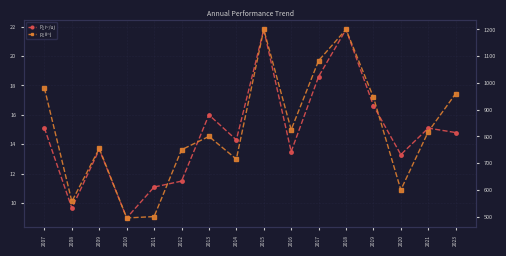

Count the number of data series in this chart.

2